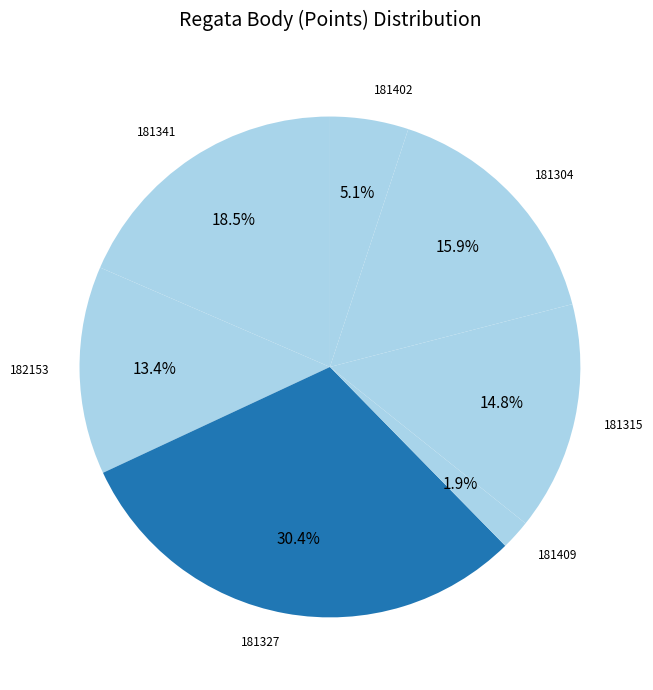

How many slices are in this pie chart?

7